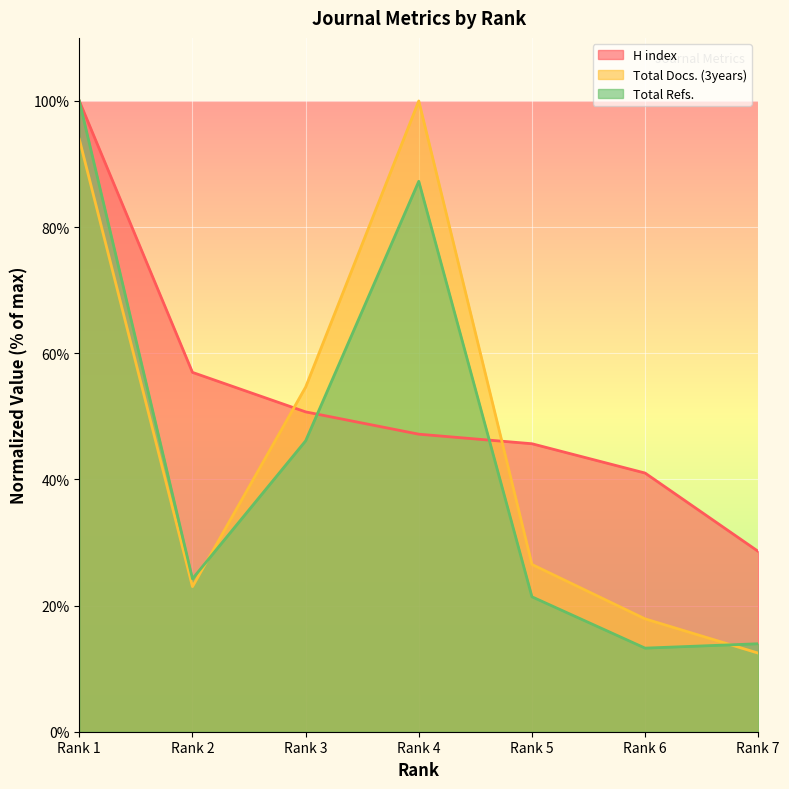

At how many categories does at least one series exceed 70?

2